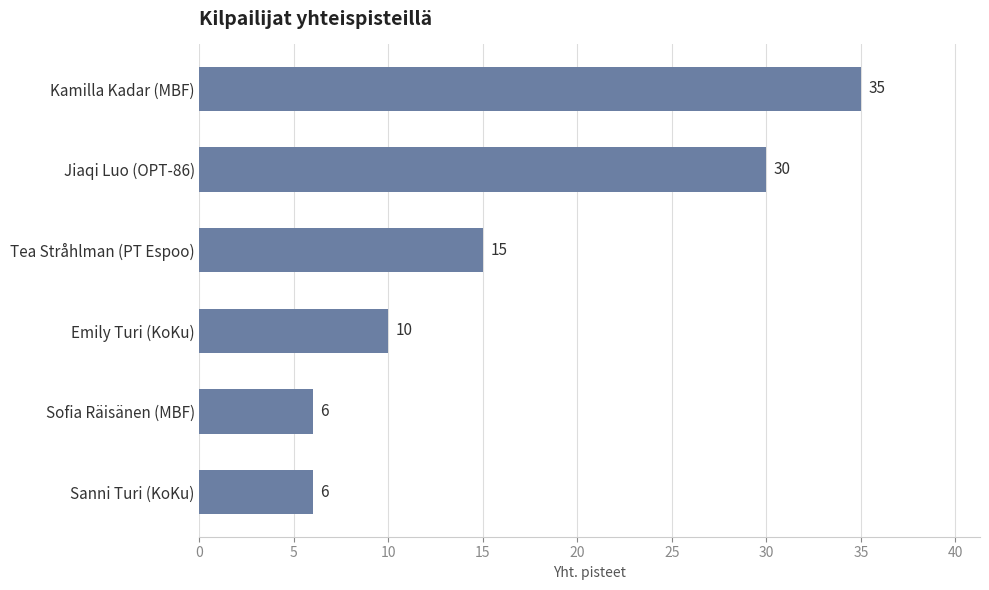

At which label is the value closest to 20?

Tea Stråhlman (PT Espoo)